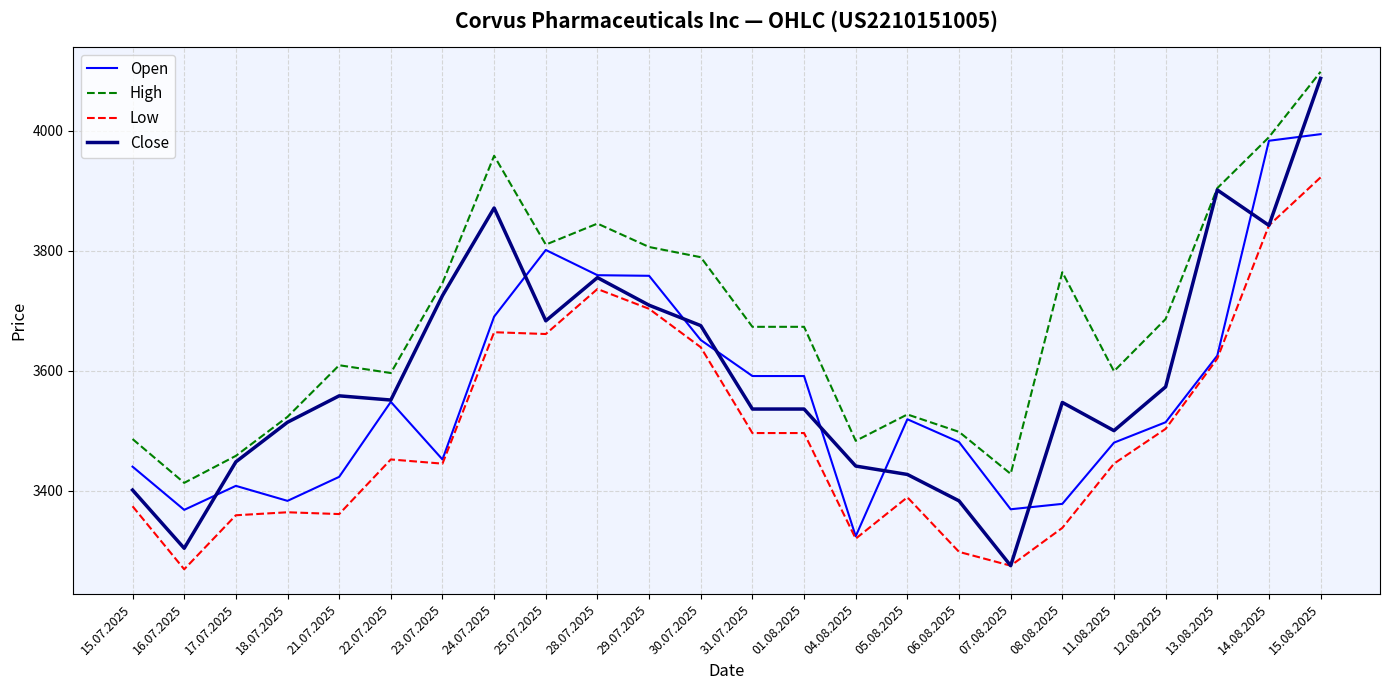

Is the value of Open at 04.08.2025 greater than the value of Low at 12.08.2025?

No